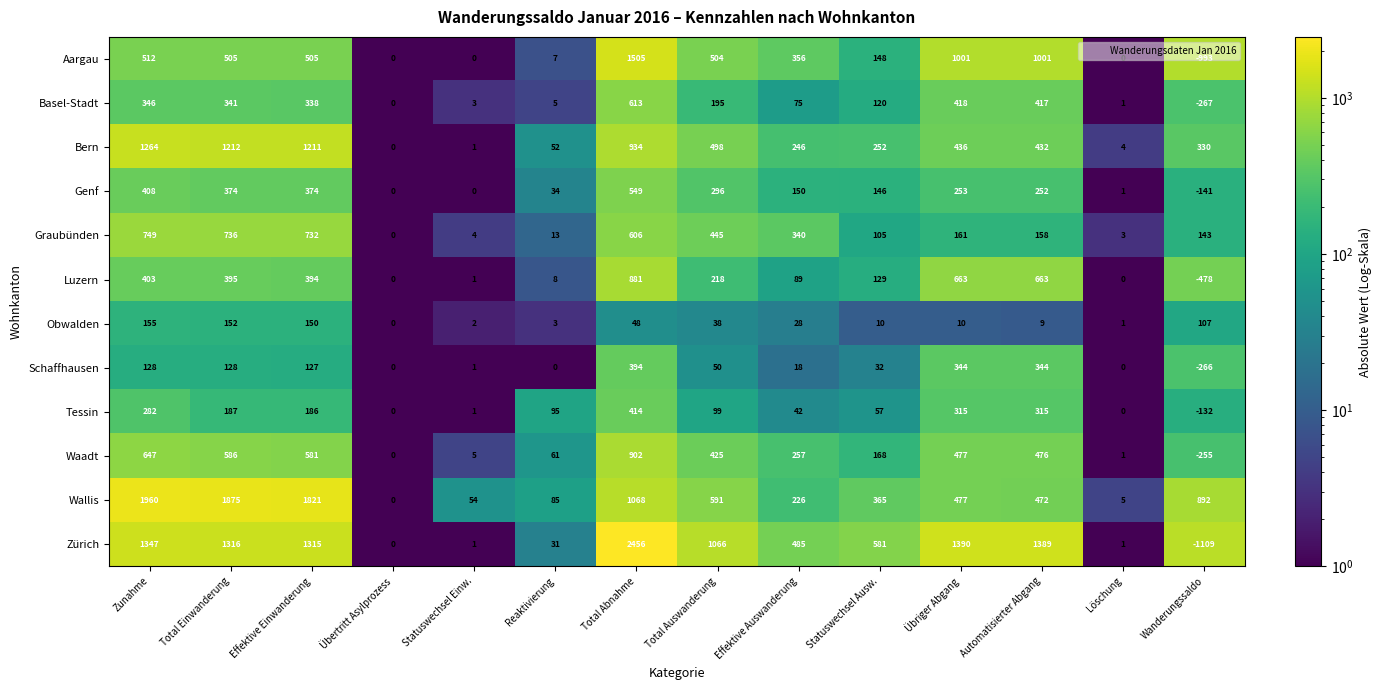

List the labels in order of Basel-Stadt value, largest first.

Total Abnahme, Übriger Abgang, Automatisierter Abgang, Zunahme, Total Einwanderung, Effektive Einwanderung, Total Auswanderung, Statuswechsel Ausw., Effektive Auswanderung, Reaktivierung, Statuswechsel Einw., Löschung, Übertritt Asylprozess, Wanderungssaldo